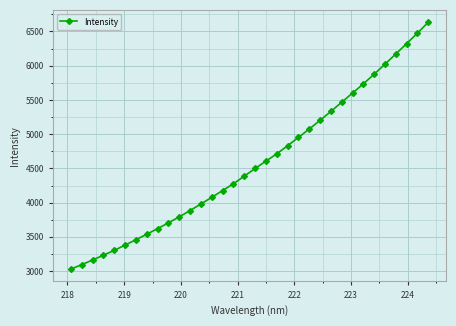

What is the greatest value displayed?

6635.0